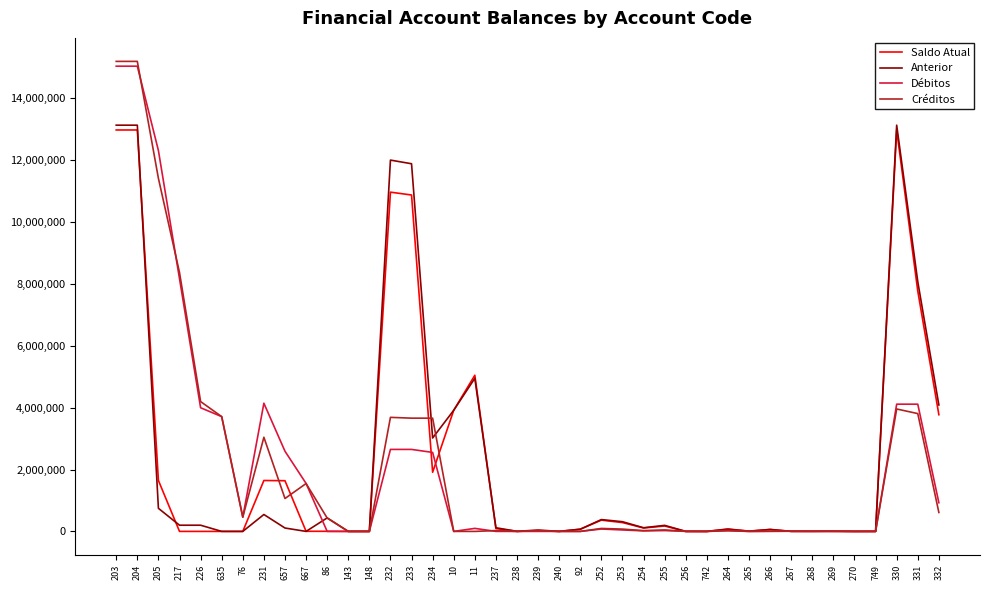

What is the greatest value displayed?

15188694.7